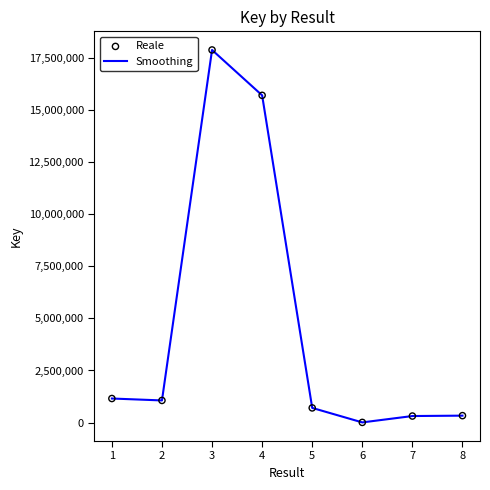

What is the maximum value shown in the chart?

17884599